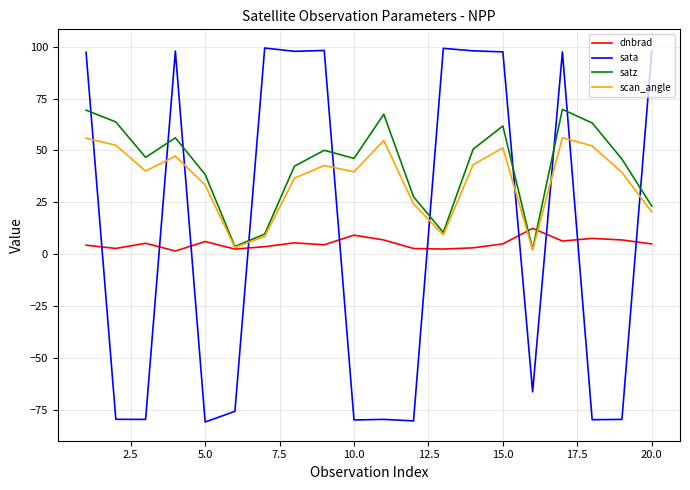

How many lines are shown in the chart?

4